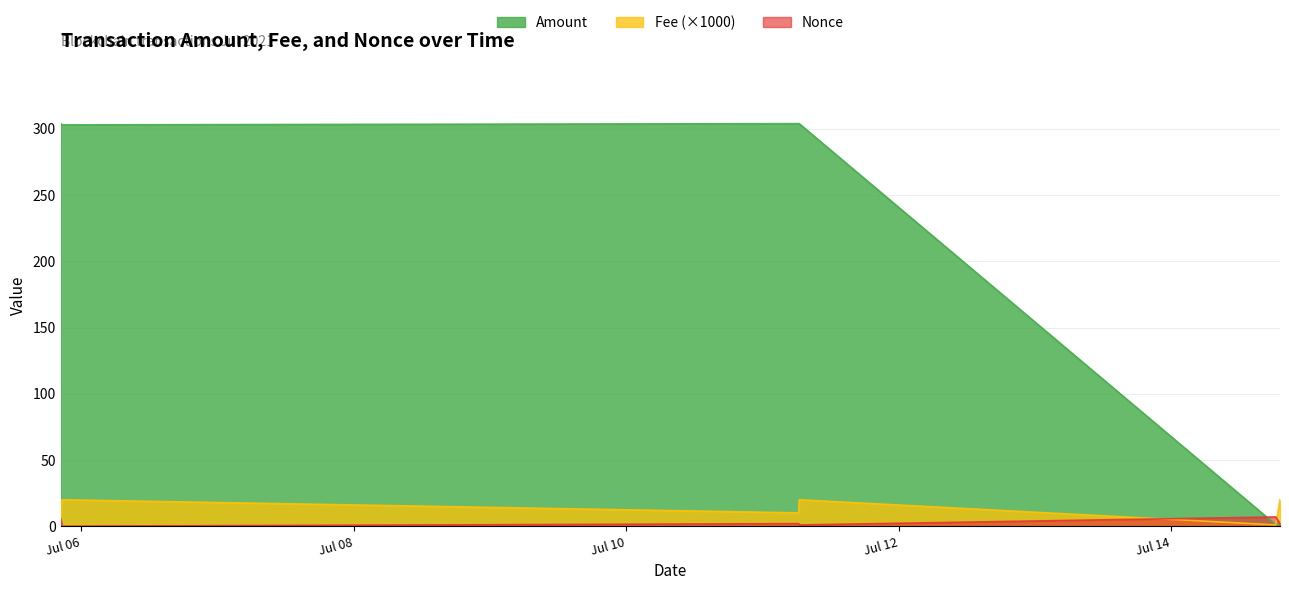

True or false: Nonce has a value of 10.7 at 2021-07-14 18:24:00.

False